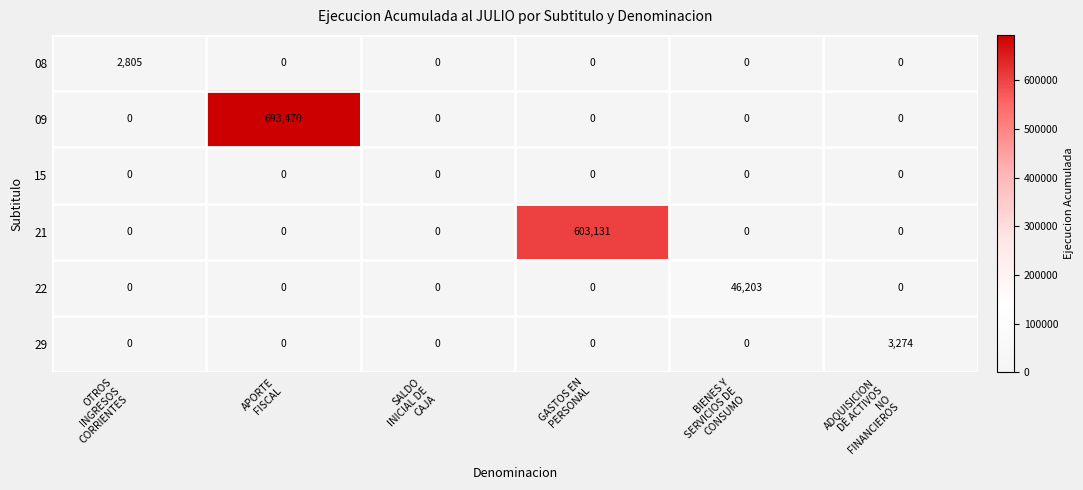

Which series has the largest range (max minus min)?

09